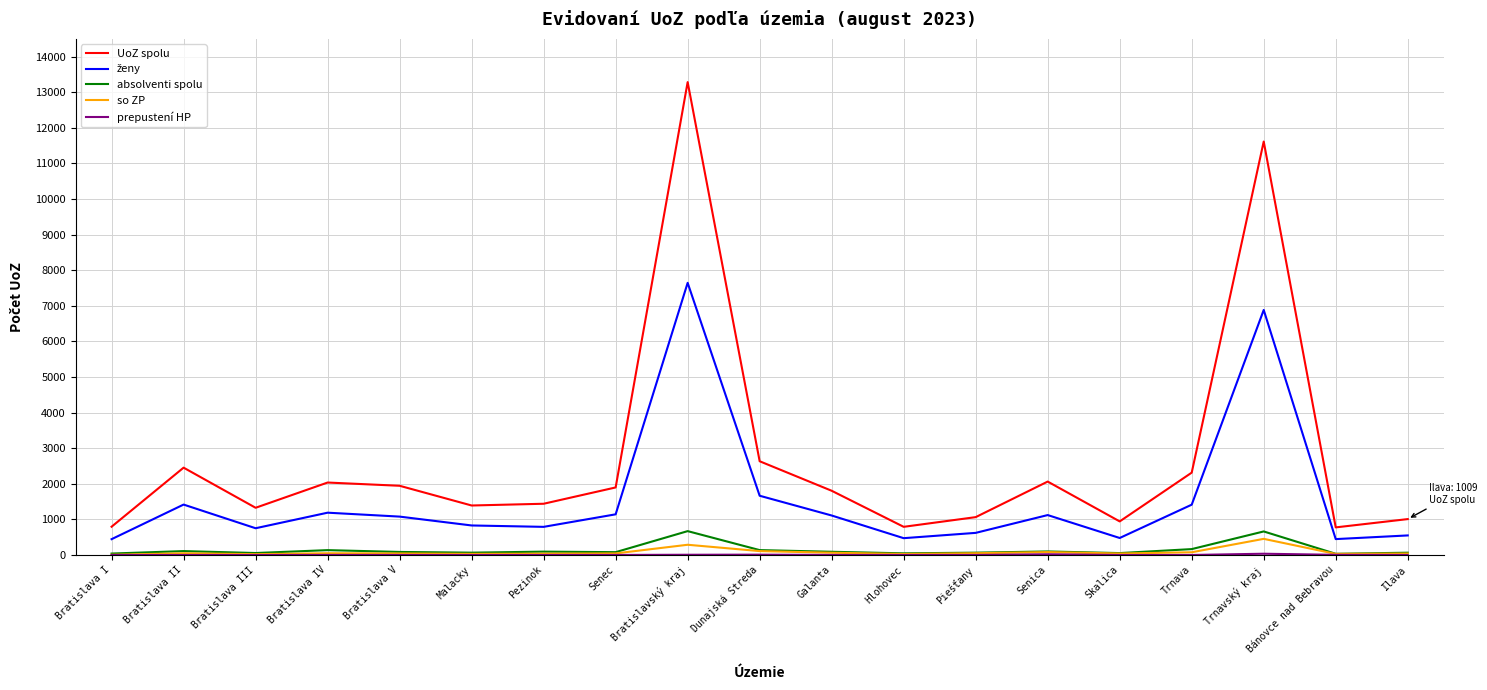

Does the chart have visible grid lines?

Yes